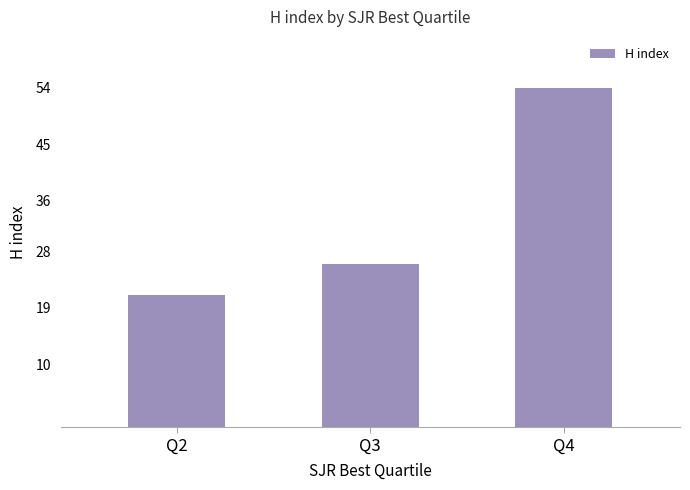

What is the smallest value displayed?

21